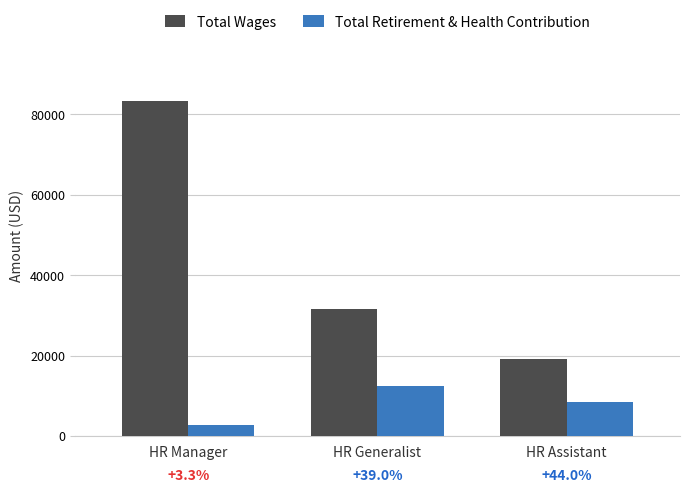

The Total Wages series shows 25983 at HR Assistant. True or false?

False